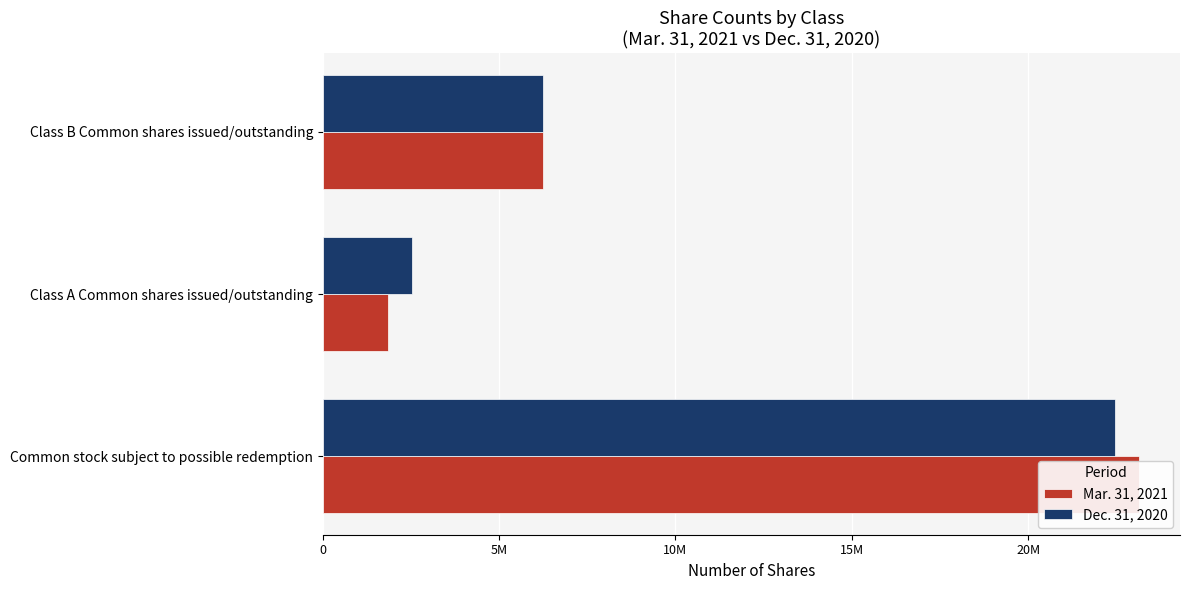

What is the greatest value displayed?

23146294